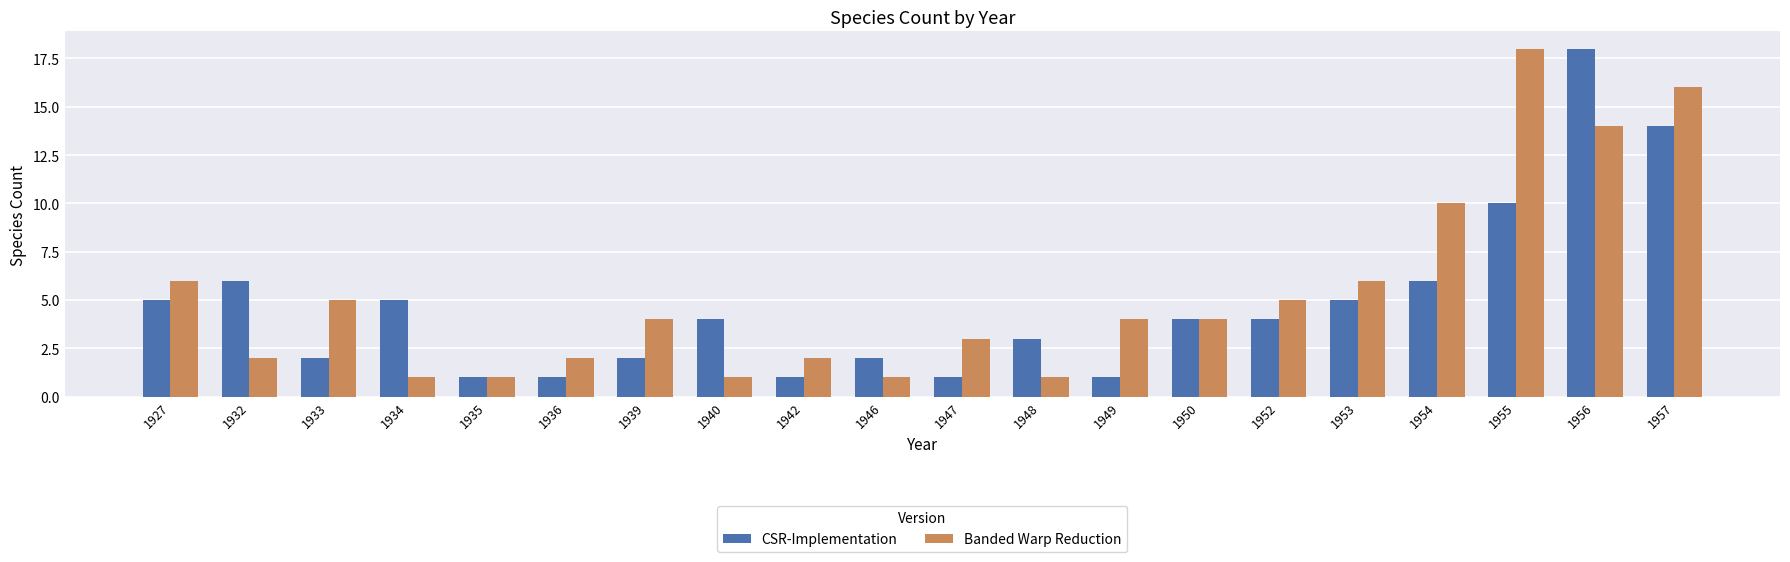

Rank the series by their average value, from lowest to highest.

CSR-Implementation, Banded Warp Reduction